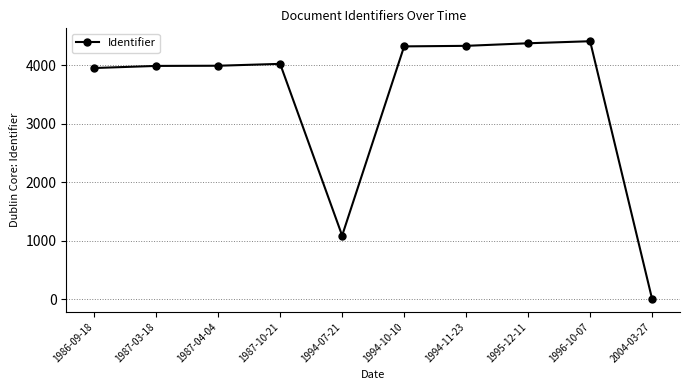

Where is the data nearest to the value 2203?

1994-07-21